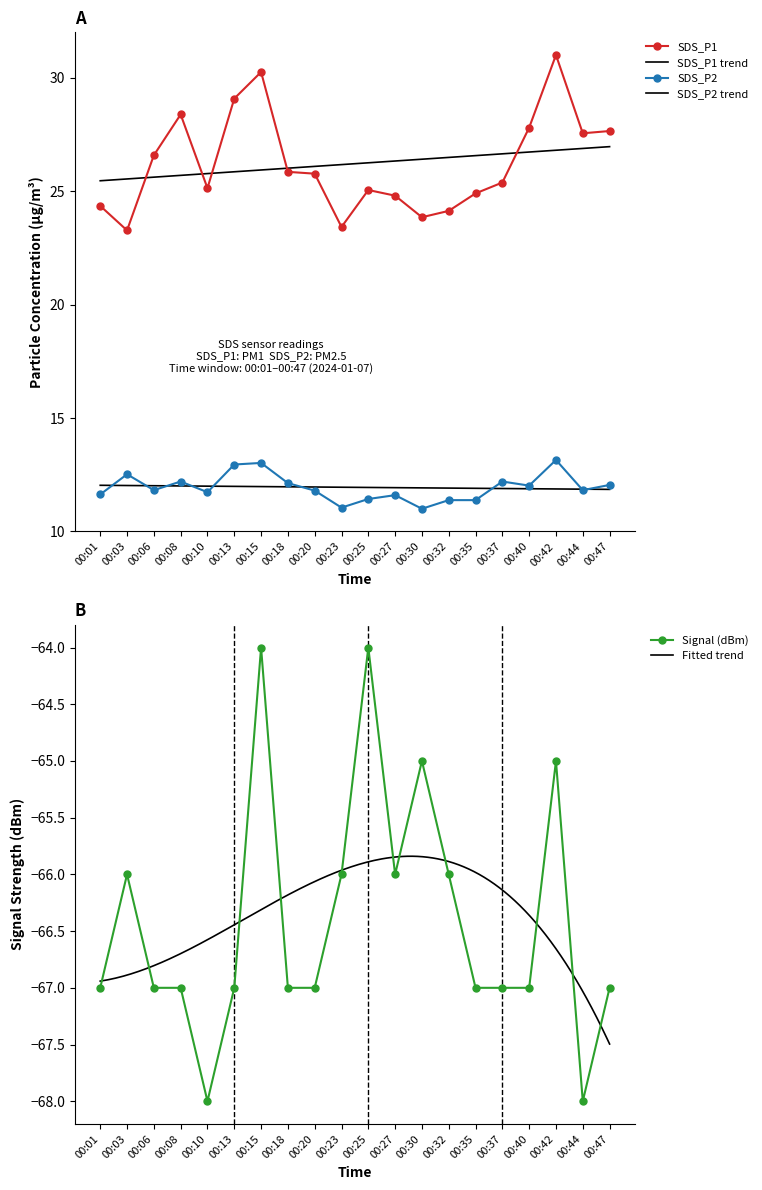

Is it true that SDS_P2 equals 20.4 at 00:20?

False